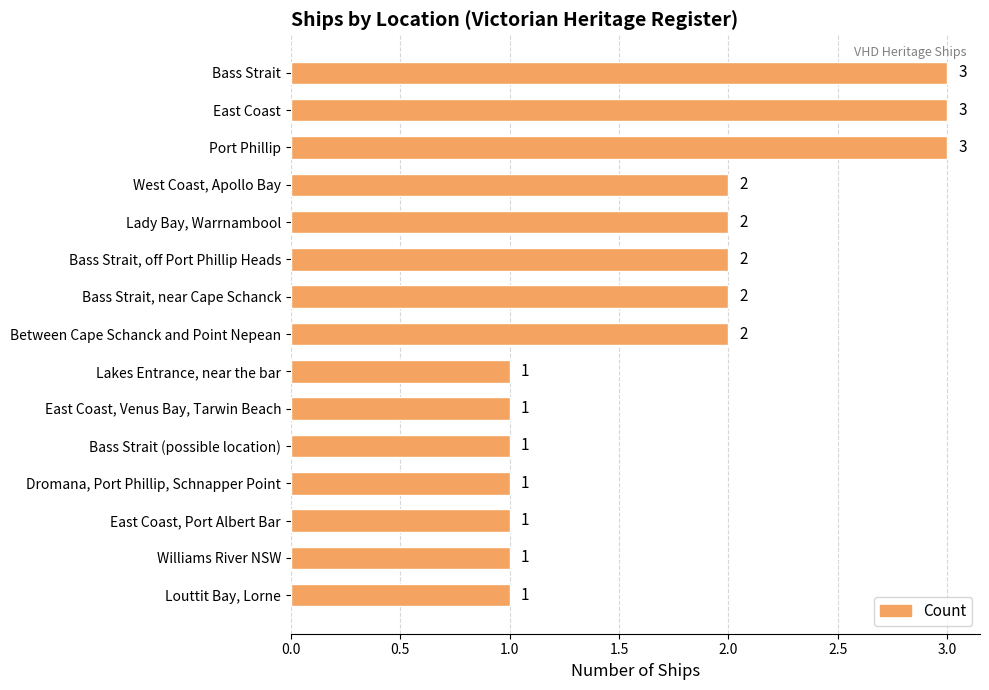

What is the label of the 8th bar from the top?

Between Cape Schanck and Point Nepean